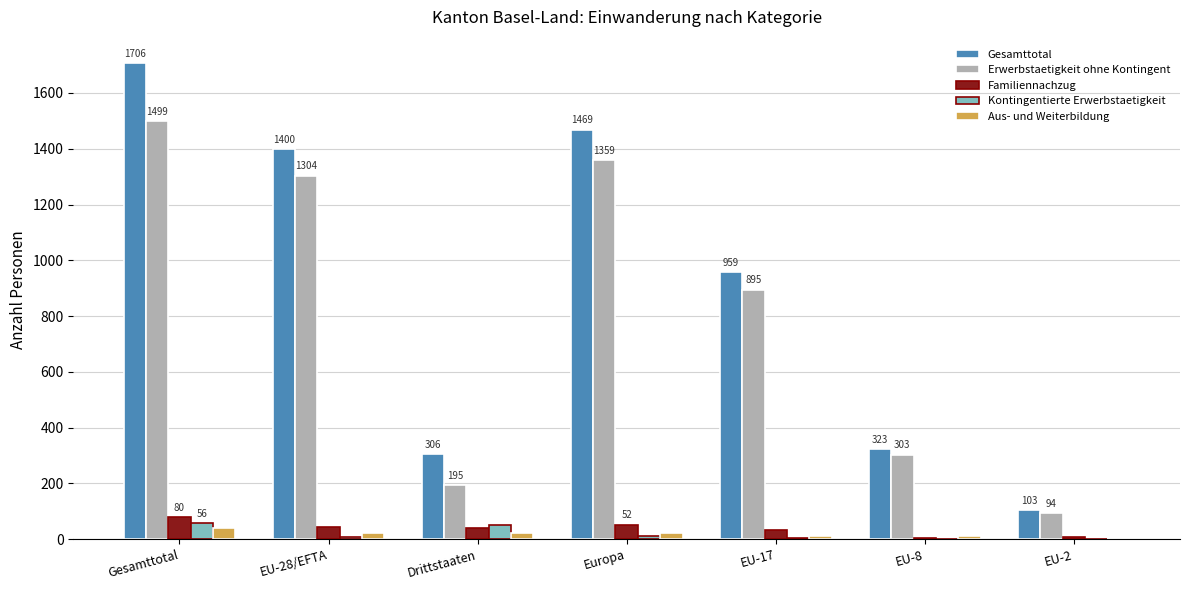

The Familiennachzug series shows 38 at Drittstaaten. True or false?

True